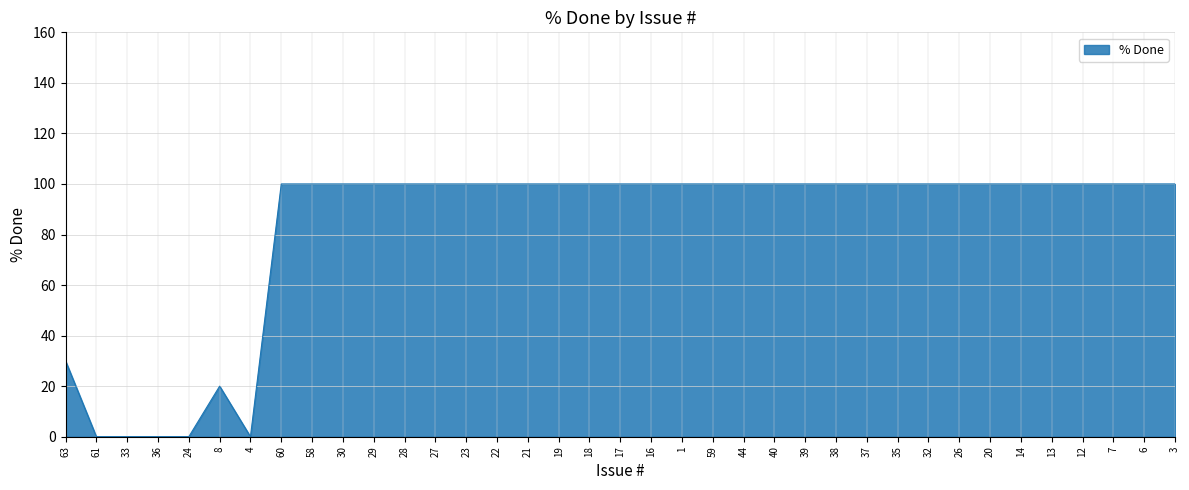

What position from the left is 58?

9